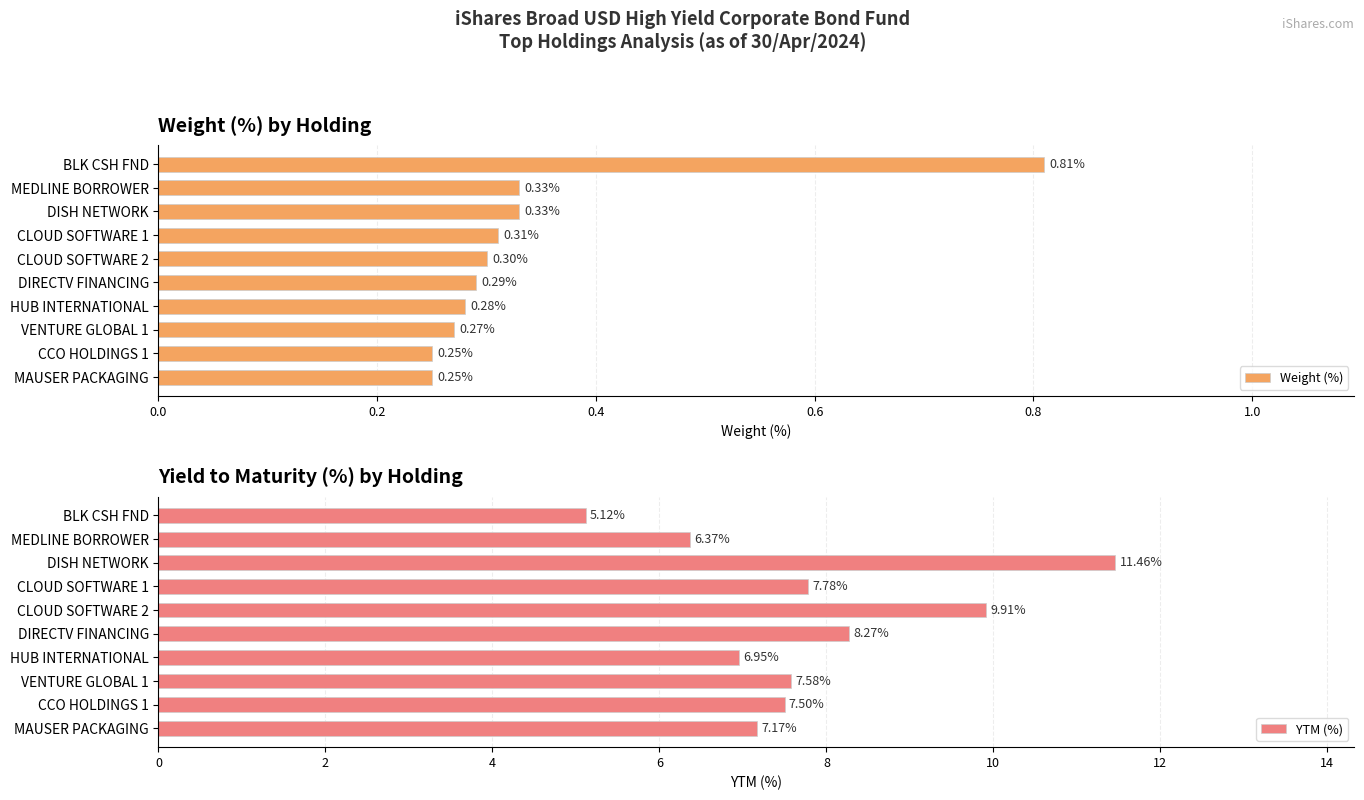

At which label does YTM (%) reach its minimum?

BLK CSH FND